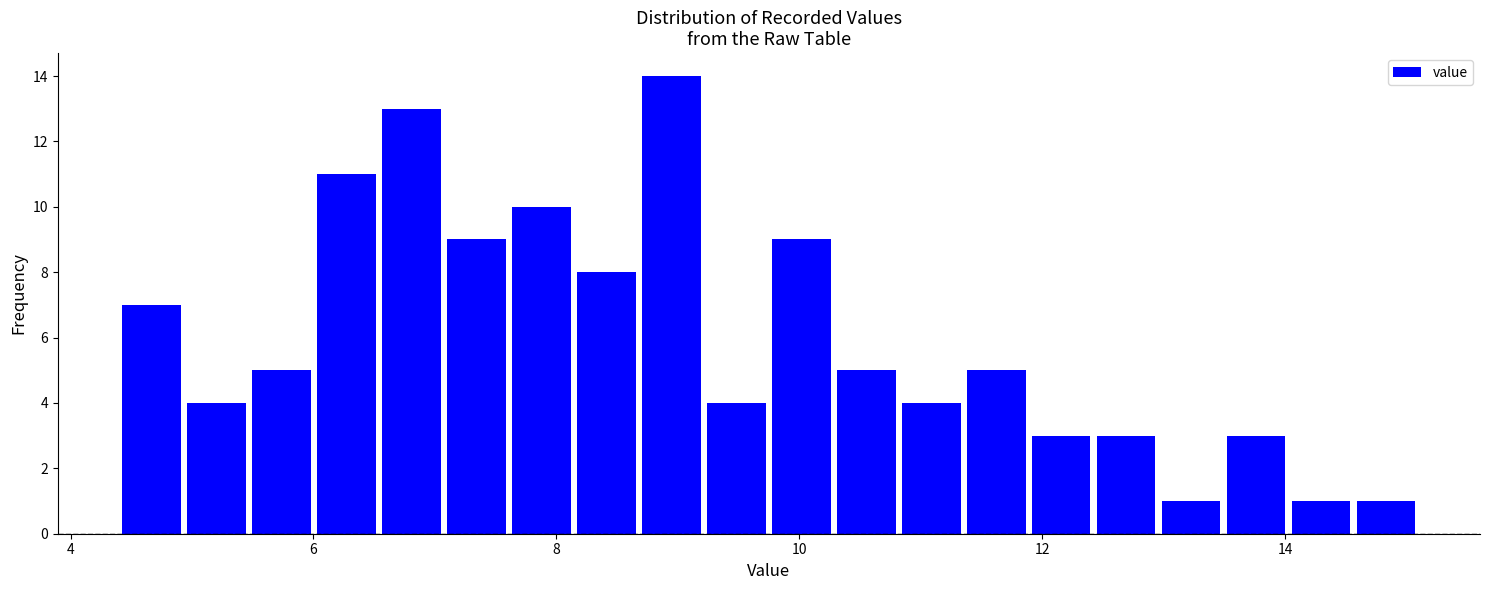

Read against the x-axis, roughly where is the centre of the tallest bar?

9.0